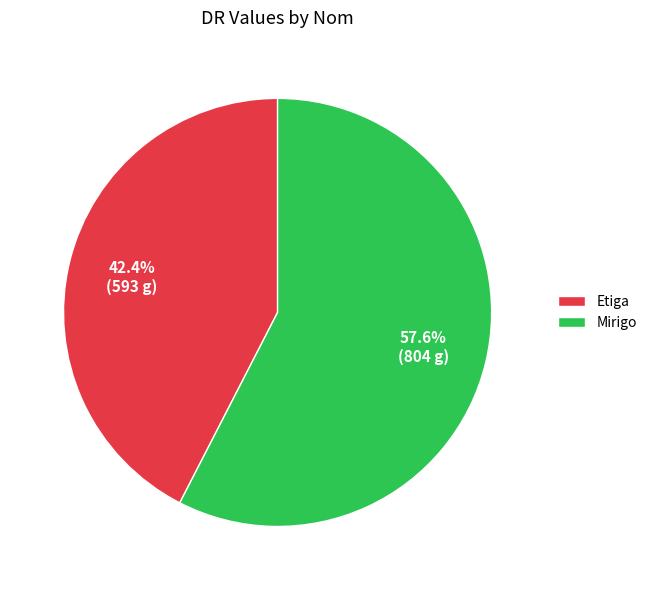

To the nearest percent, what is the difference between the largest and smallest slice percentages?

15%